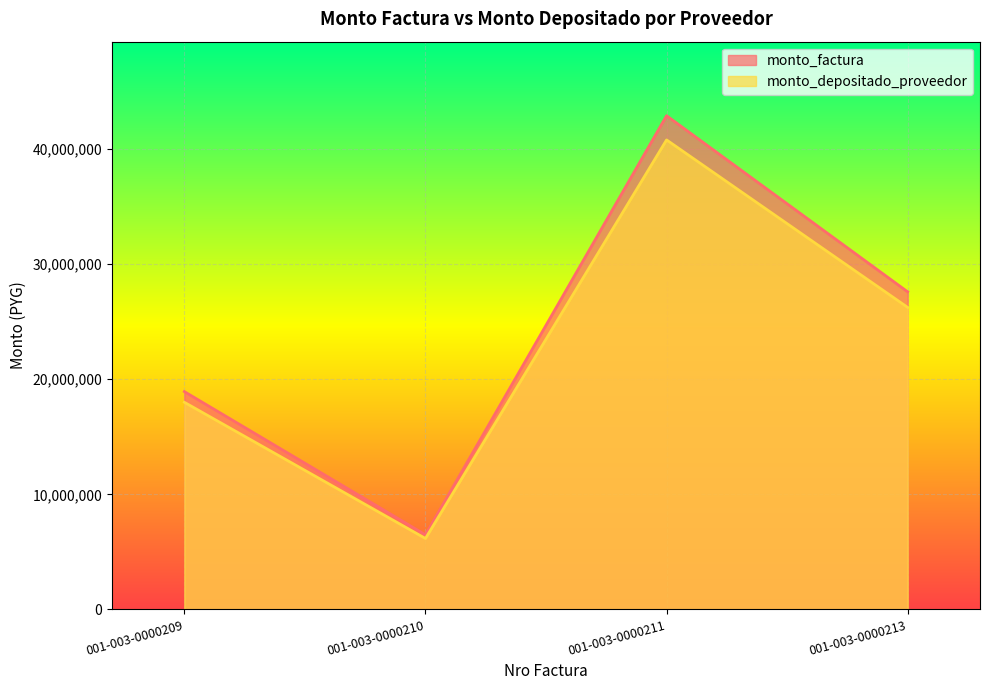

Rank the categories by monto_depositado_proveedor value from highest to lowest.

001-003-0000211, 001-003-0000213, 001-003-0000209, 001-003-0000210